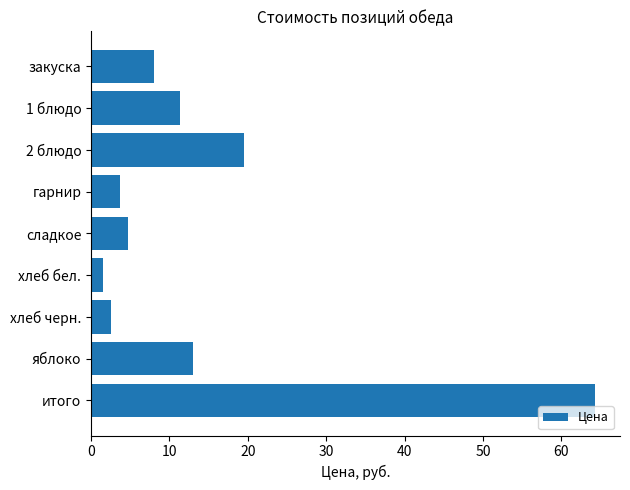

What is the average value?

14.3